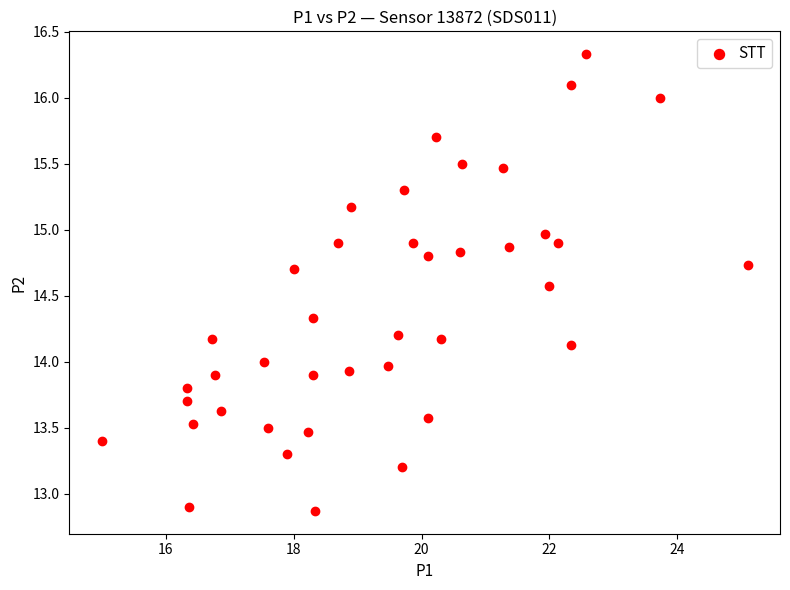

Count the number of points in this scatter plot.

40